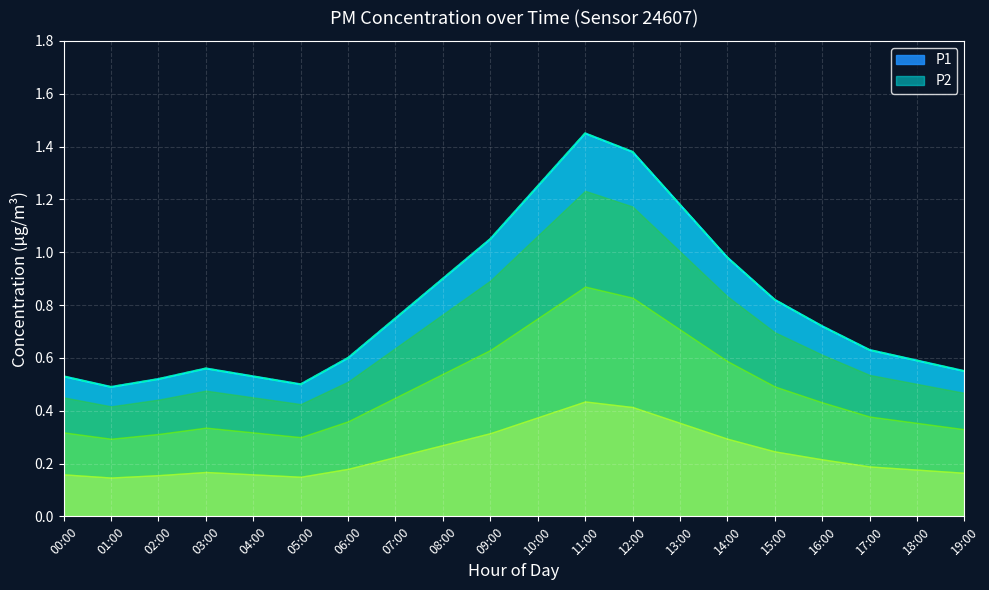

What is the label of the 18th point from the right?

02:00